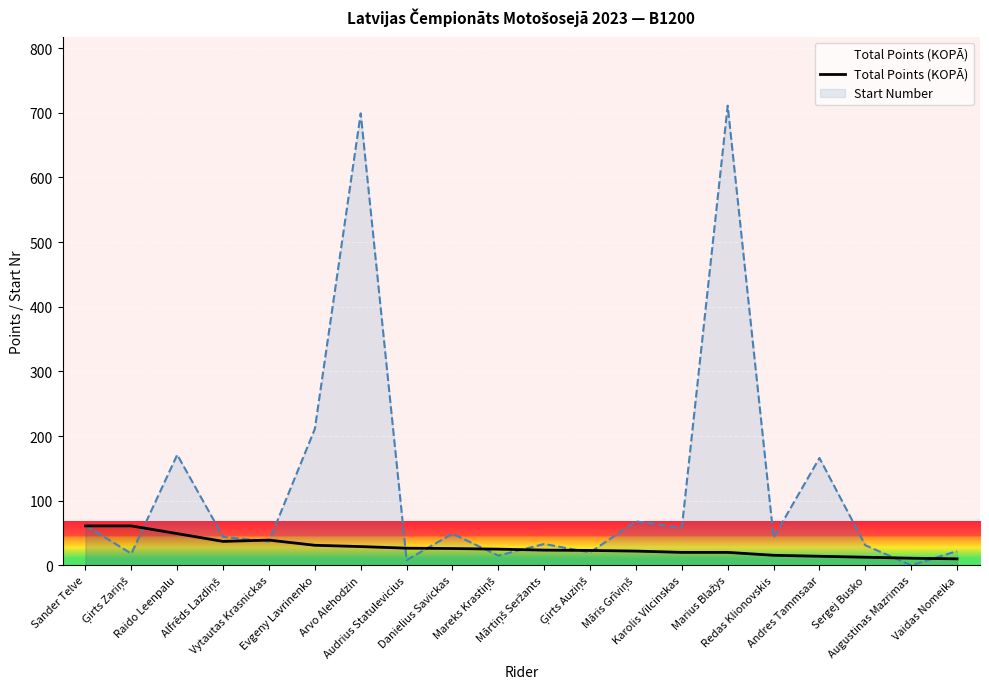

Reading right to left, transcribe all the data shown in this chart.

10.0	11.0	12.5	14.0	15.5	20.0	20.0	22.0	23.0	23.5	25.0	26.0	26.5	29.0	31.0	39.0	37.0	49.0	61.0	61.0